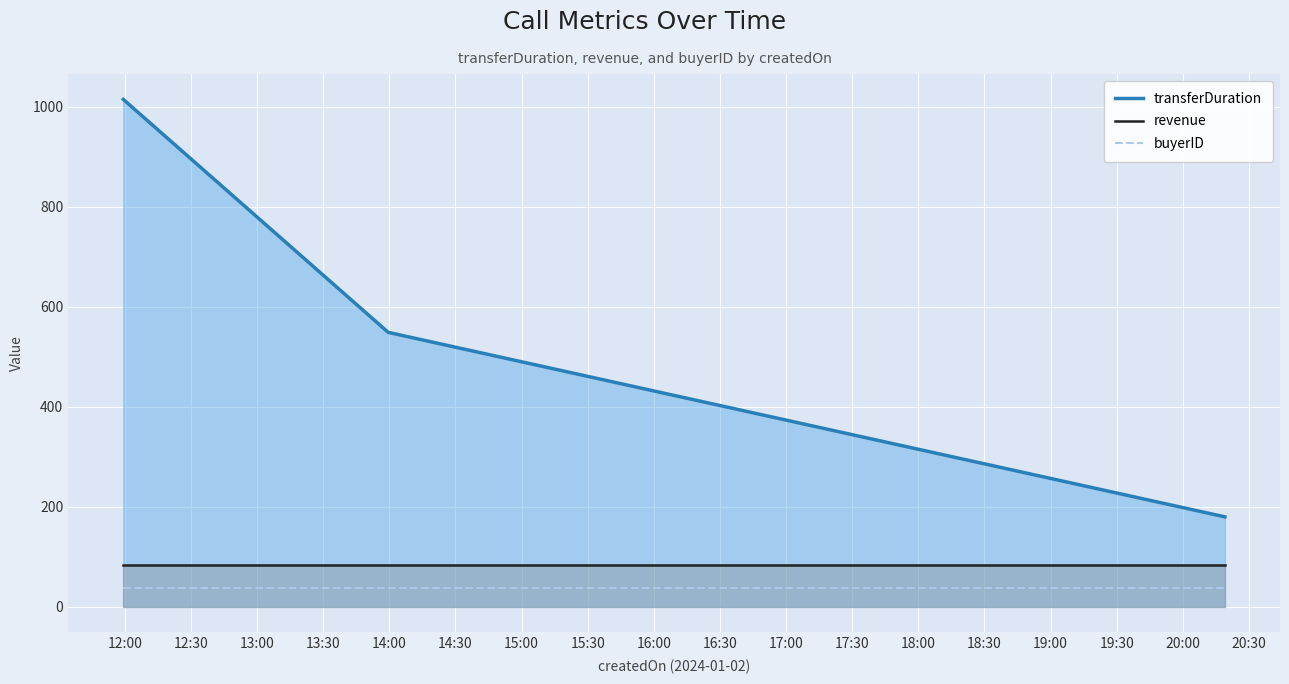

Count the number of data series in this chart.

3